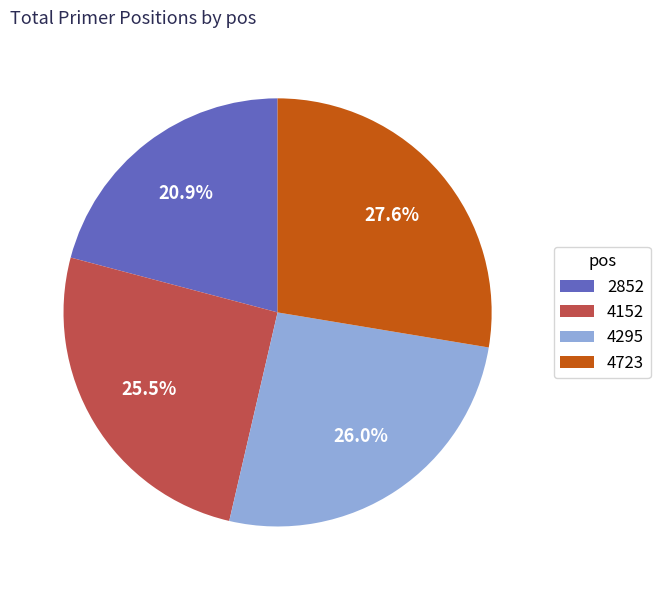

To the nearest percent, what is the average slice percentage?

25%